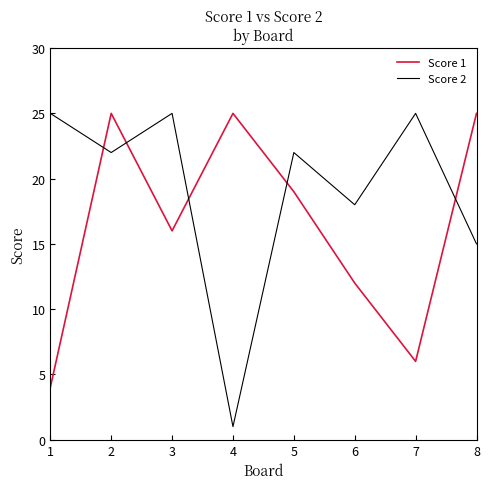

How many interior local peaks does the Score 1 series have?

2